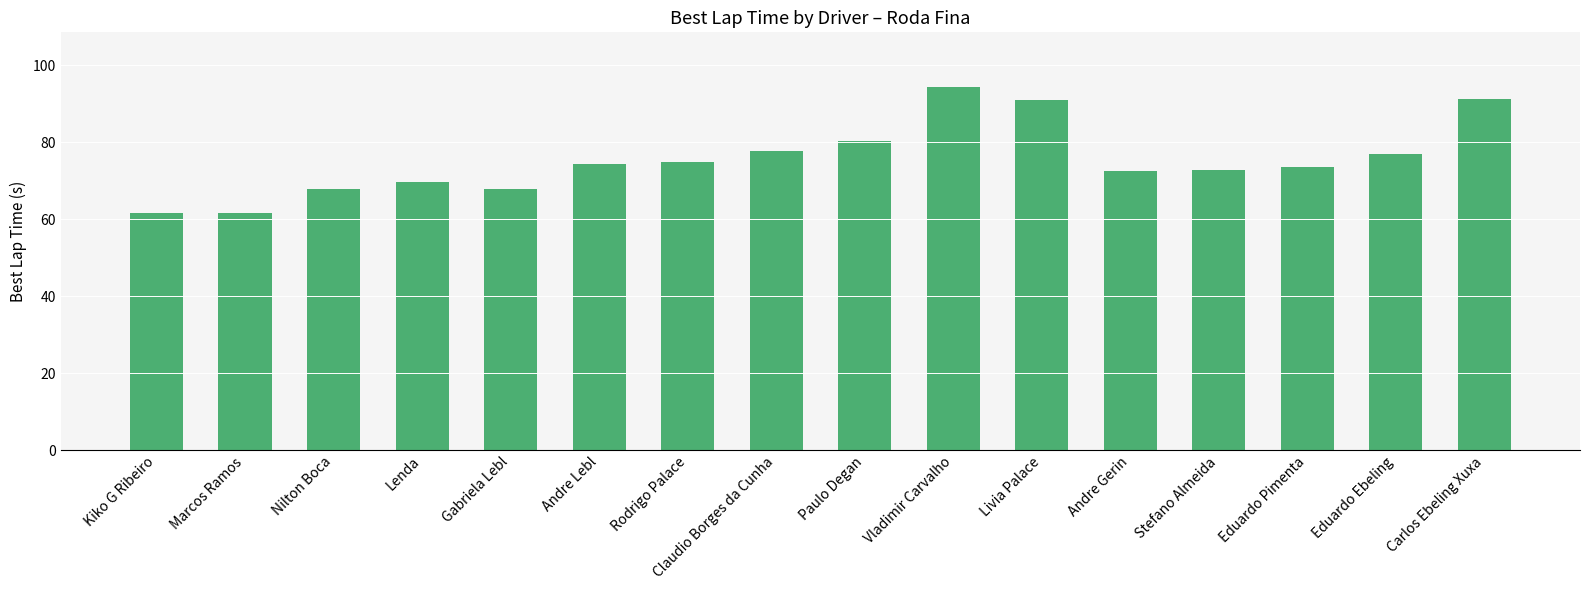

What is the greatest value displayed?

94.4